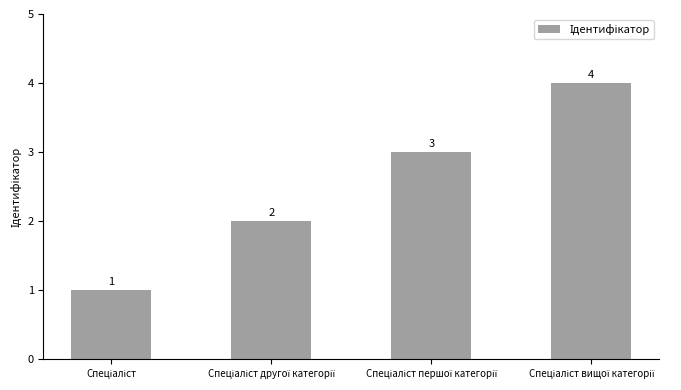

Count the values in the range 2 to 4.

3